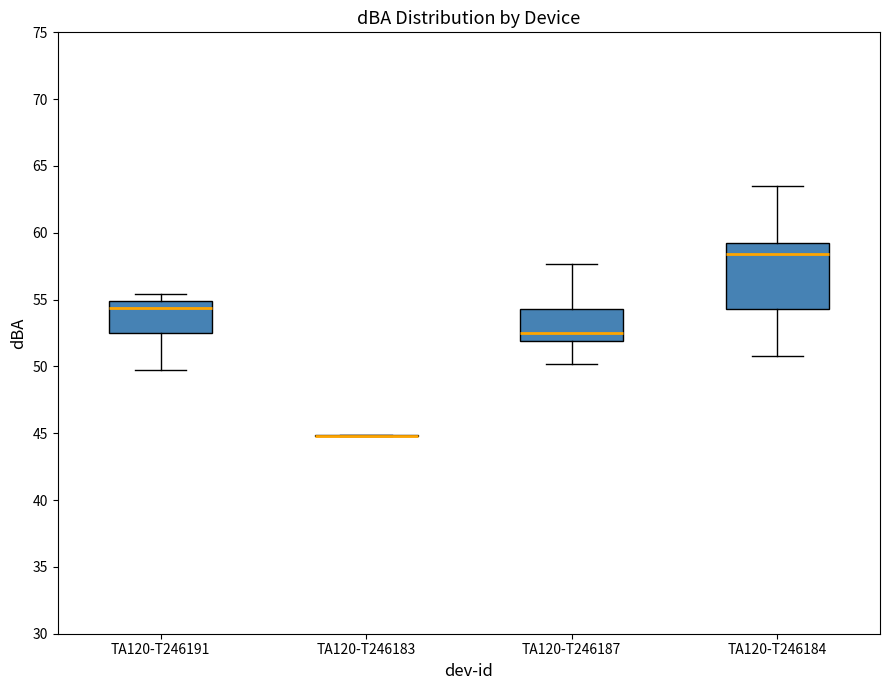

Reading left to right, read every box against the y-axis: the position of its median line, the range the box covers, and the ends of its whiskers. The values are not printed on the chart, so give them approximately, as read against the axis.

TA120-T246191: median 54.5, box 52.5 to 55.0, whiskers 49.5 to 55.5
TA120-T246183: box collapsed to a line at 45.0, whiskers 45.0 to 45.0
TA120-T246187: median 52.5, box 52.0 to 54.5, whiskers 50.0 to 57.5
TA120-T246184: median 58.5, box 54.5 to 59.0, whiskers 51.0 to 63.5